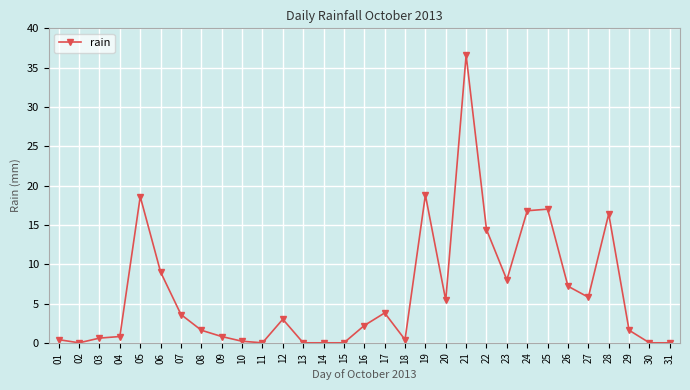

What is the value of the 26th point from the left?

7.2